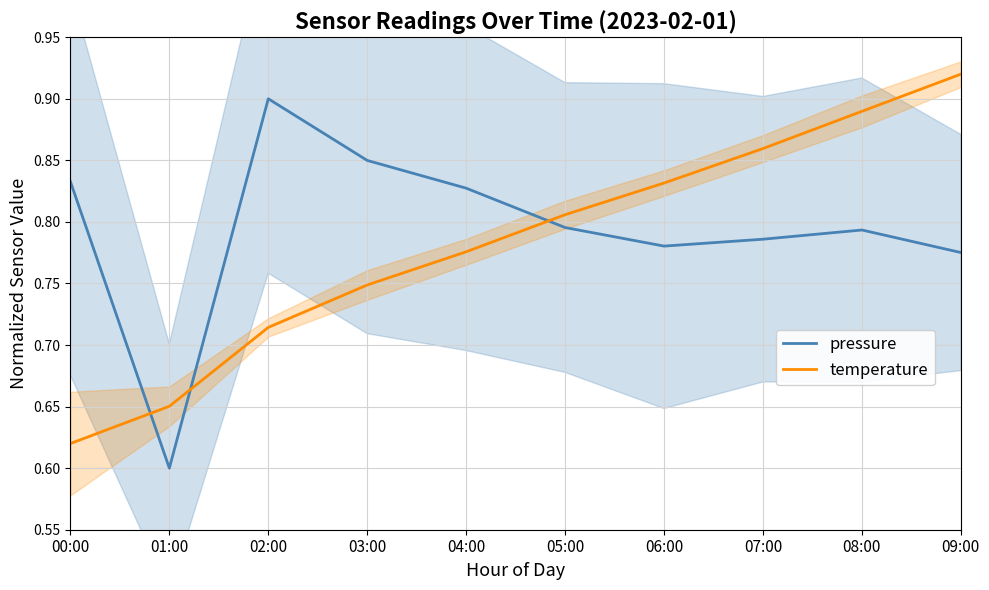

Where do pressure and temperature first cross each other?

00:00 and 01:00